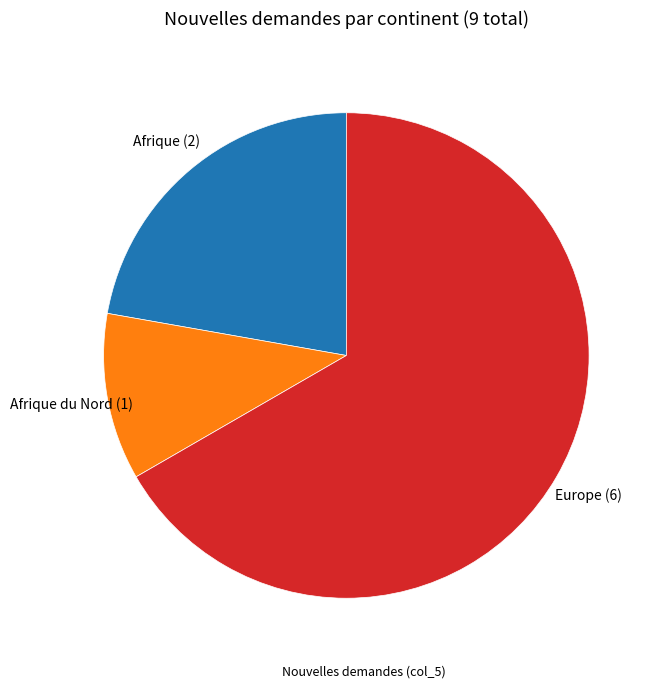

Is there any slice that represents more than half of the pie?

Yes